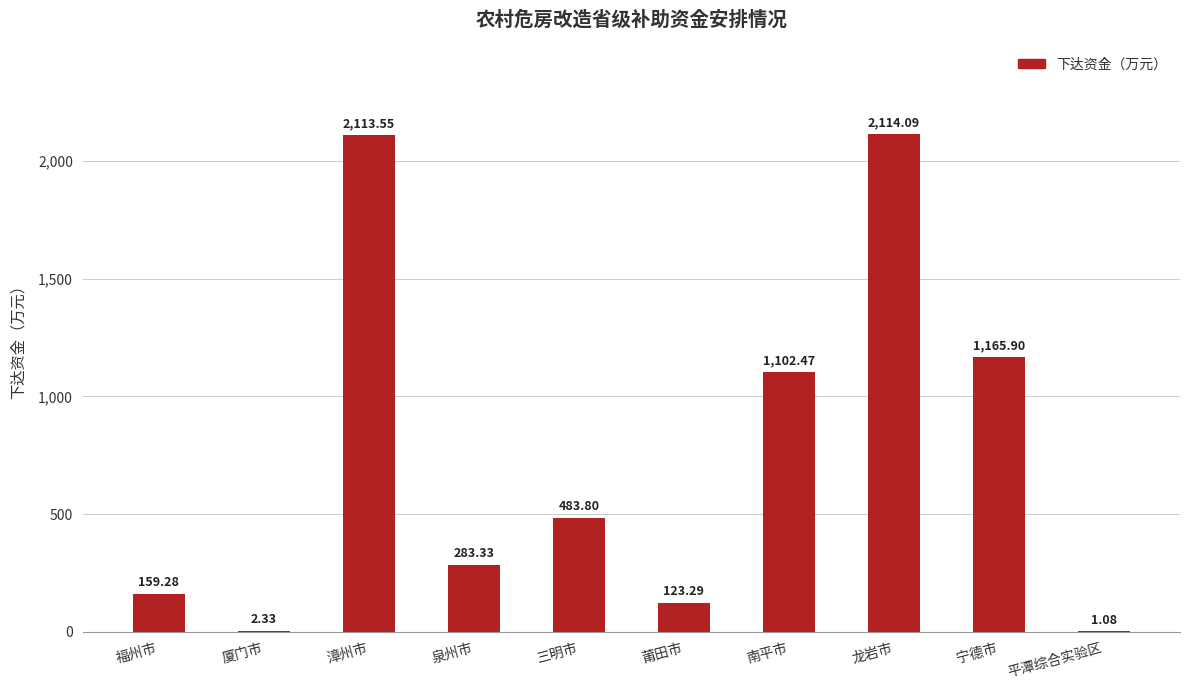

What is the average value?

754.9